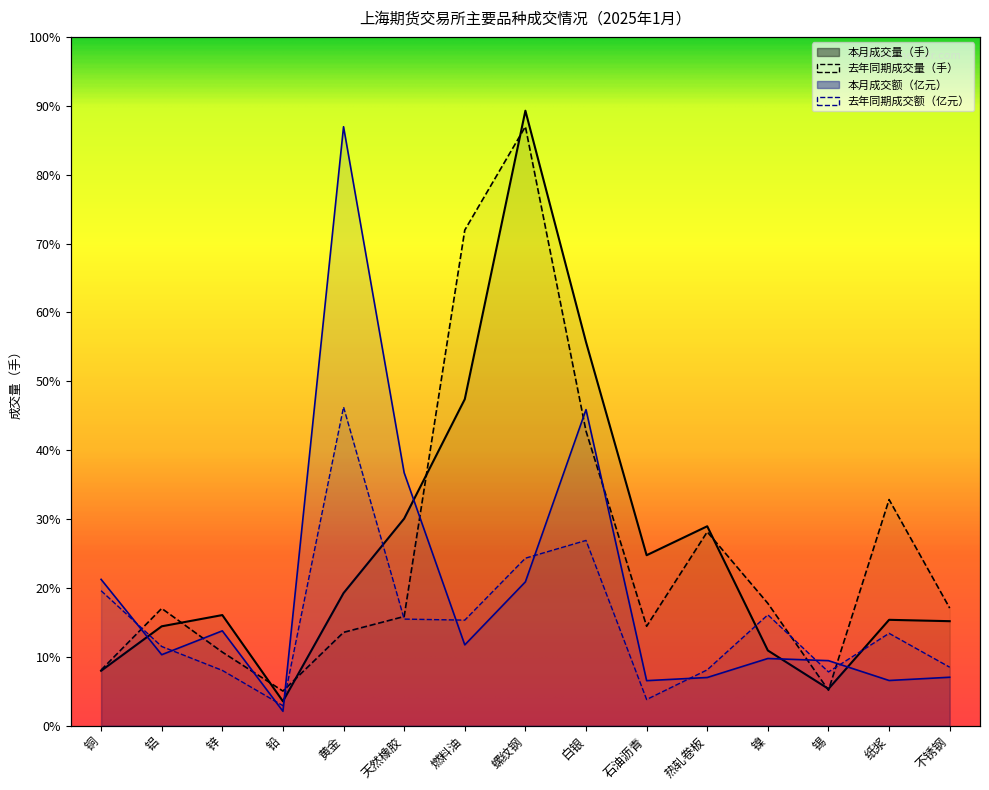

What is the sum of all 本月成交额（亿元） values?

129568.5